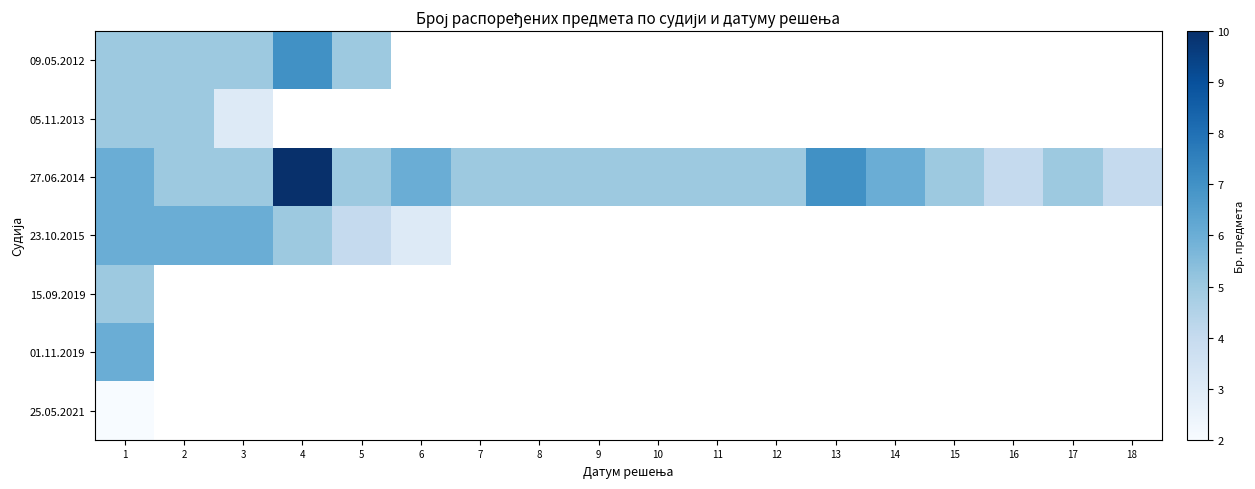

List the labels in order of 09.05.2012 value, smallest first.

1, 2, 3, 5, 4, 6, 7, 8, 9, 10, 11, 12, 13, 14, 15, 16, 17, 18